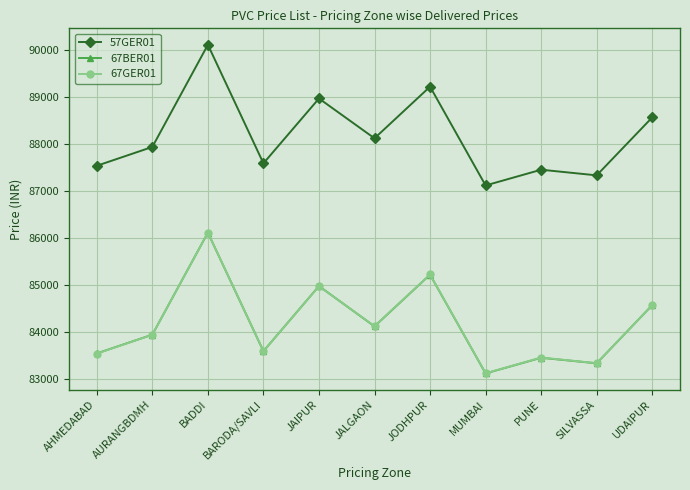

What is the value of the 57GER01 point at the 5th from the left?

88978